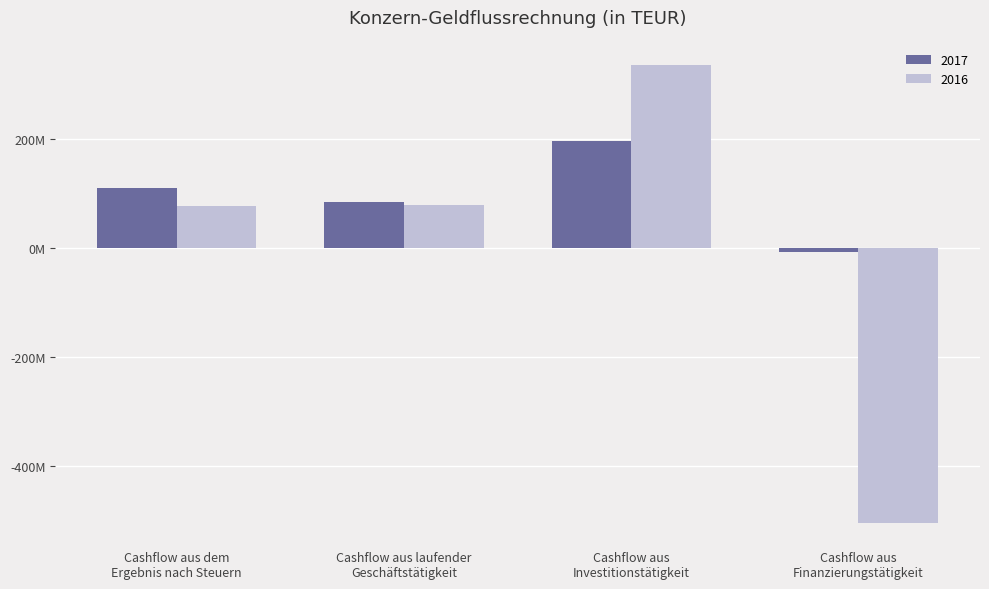

What are all the series names shown in the legend?

2017, 2016